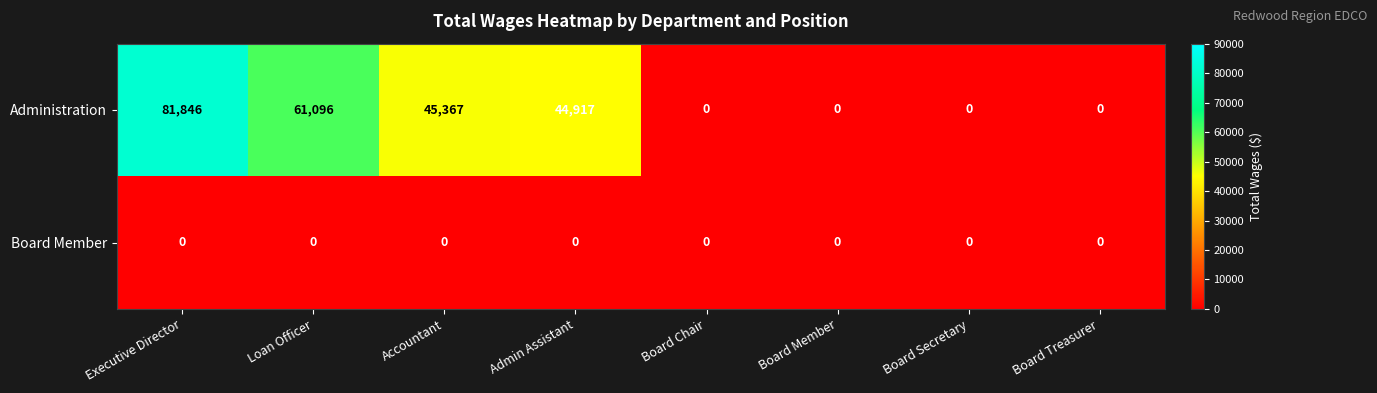

Where does the Administration series first go above 44917?

Executive Director